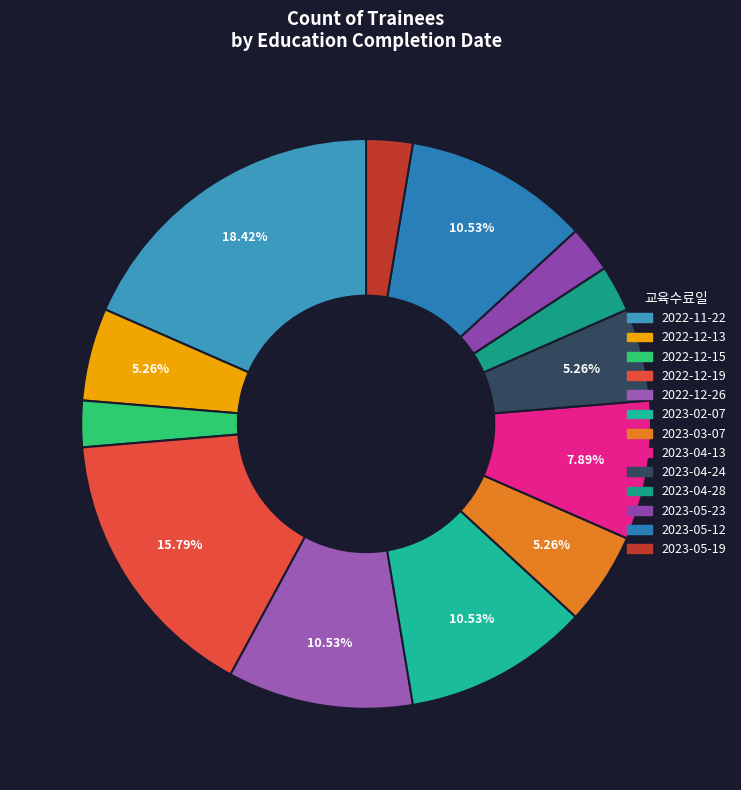

To the nearest percent, what percentage of the pie is 2023-05-12?

11%